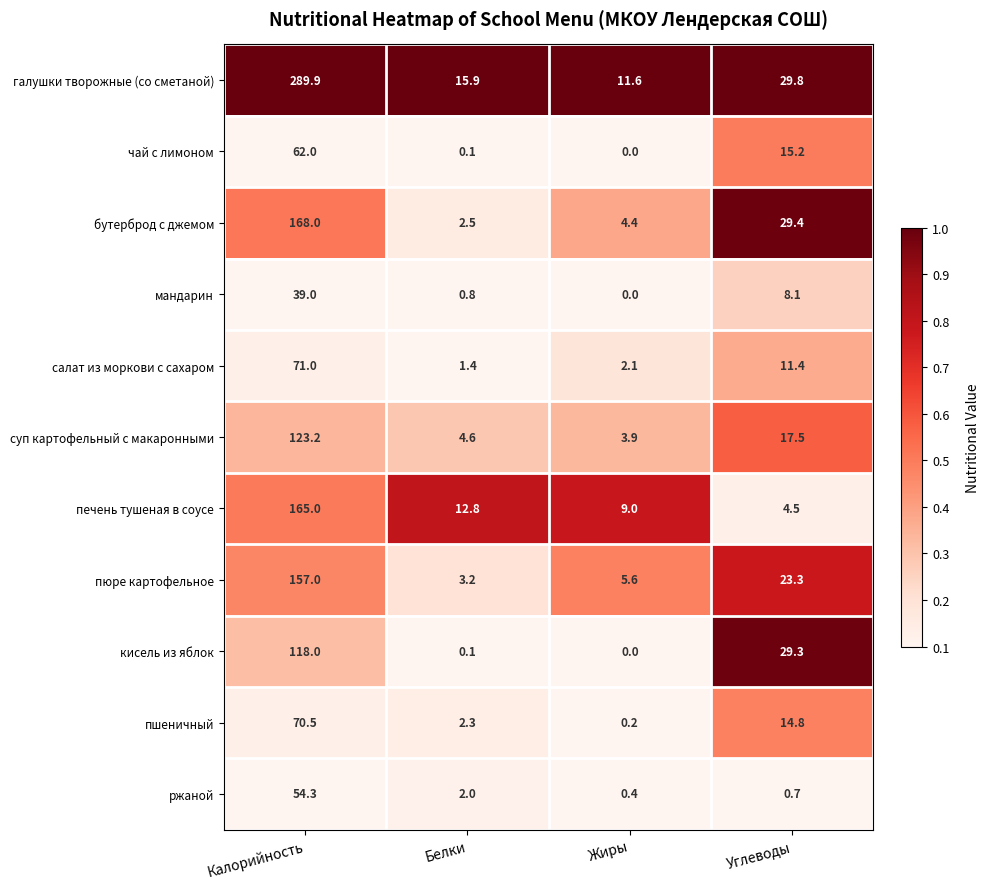

What is the spread (max minus min) of values at Углеводы?

29.1